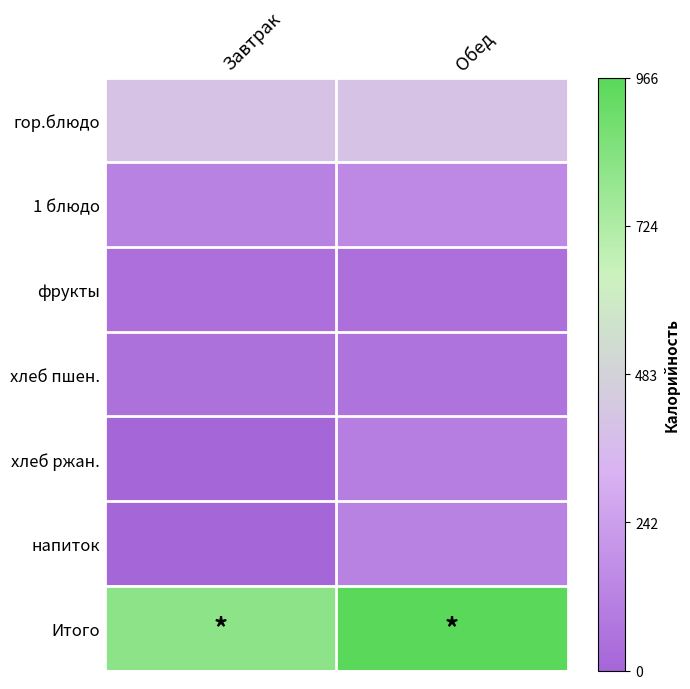

Which series has the largest range (max minus min)?

Итого